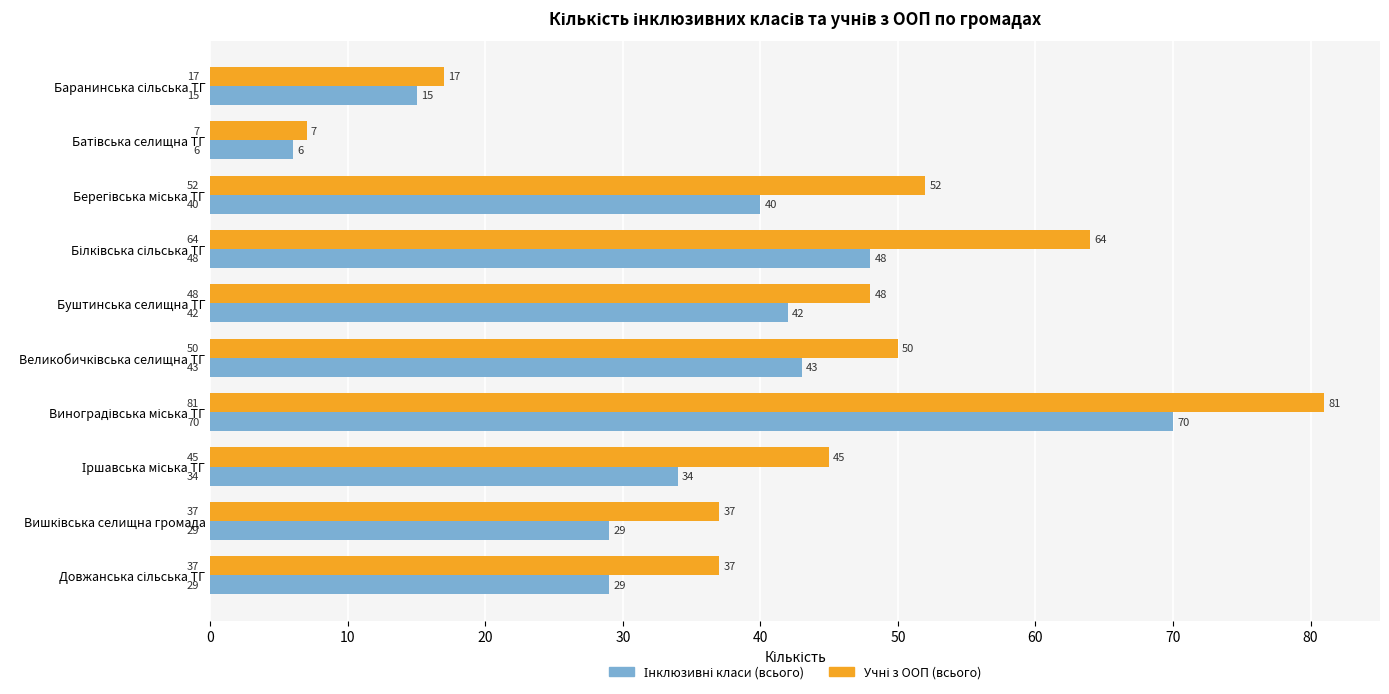

What is the greatest value displayed?

81